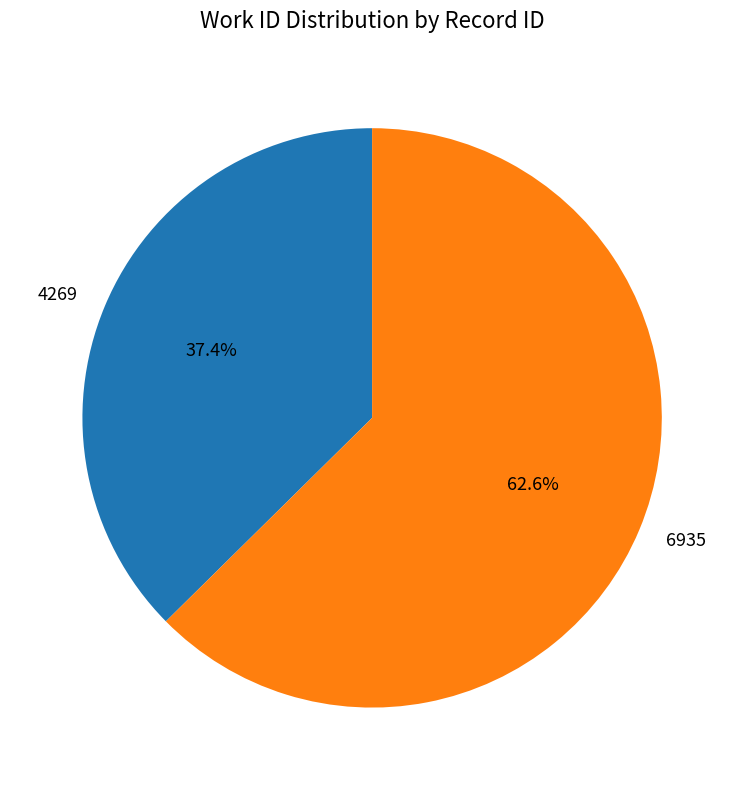

Rank the categories by value from highest to lowest.

6935, 4269